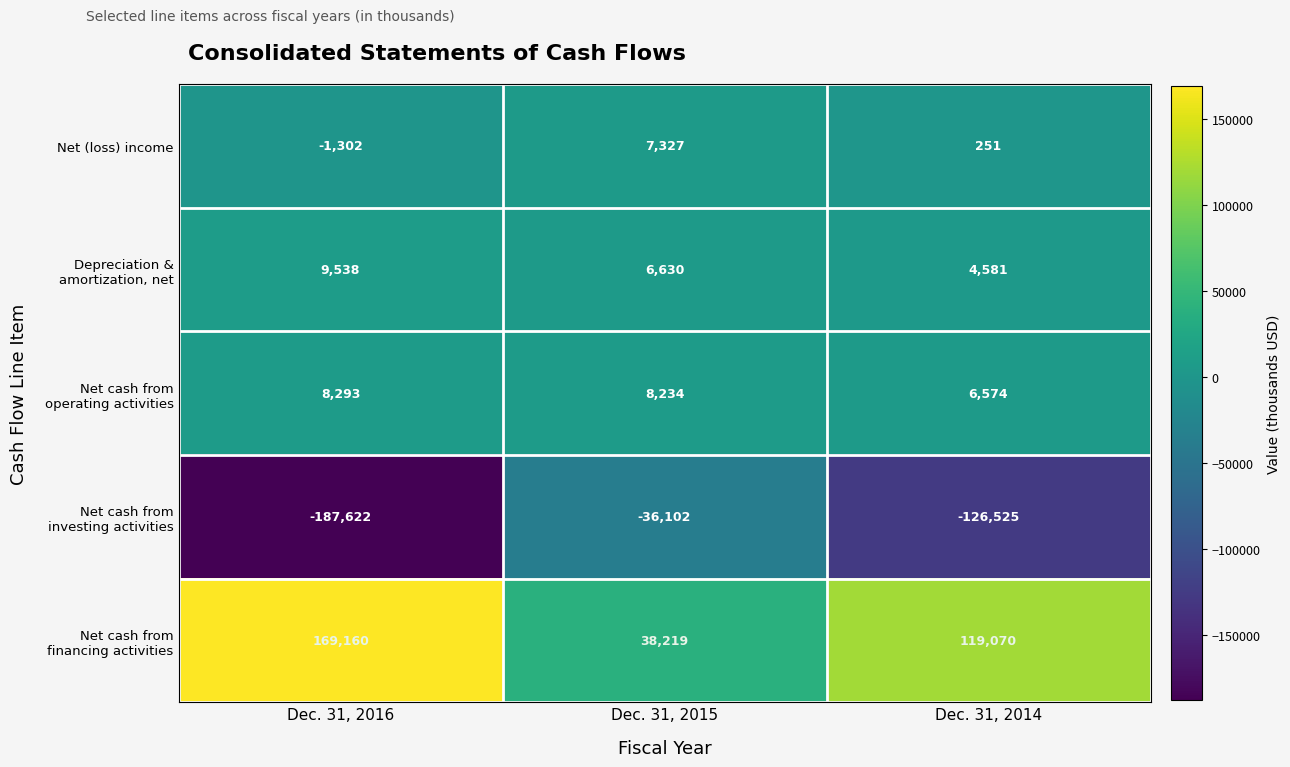

Which label corresponds to the largest value in the chart?

Dec. 31, 2016